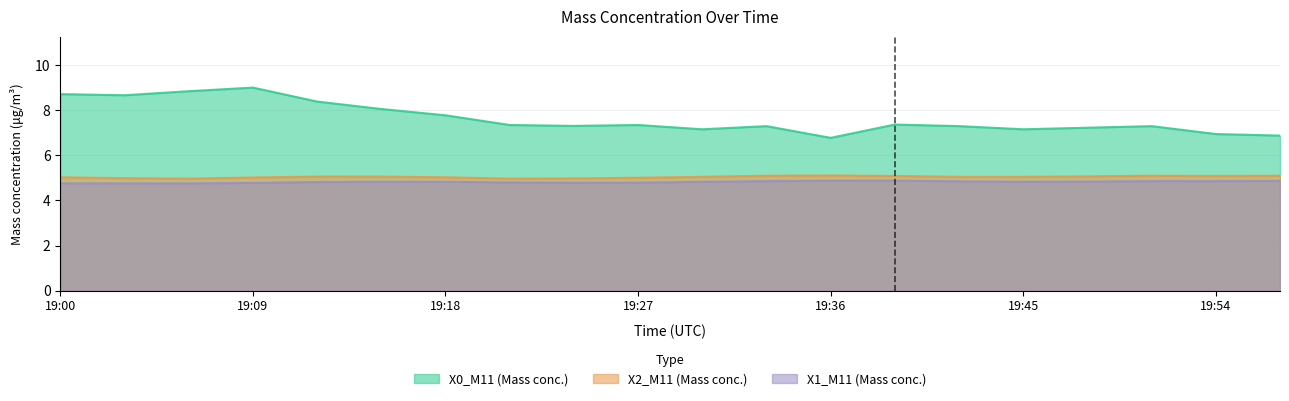

At which label does X0_M11 first exceed 7?

19:00